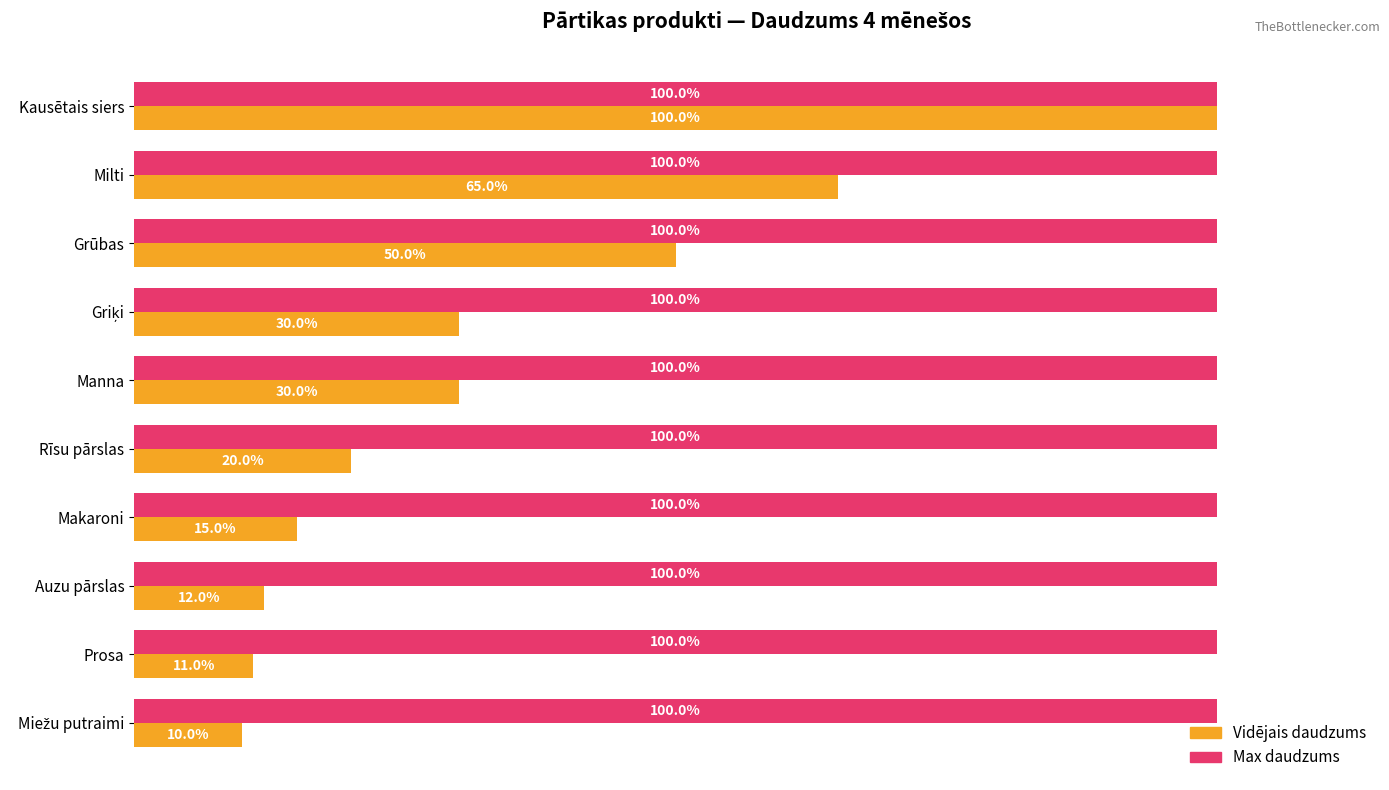

Where is Vidējais daudzums nearest to the value 55?

Grūbas